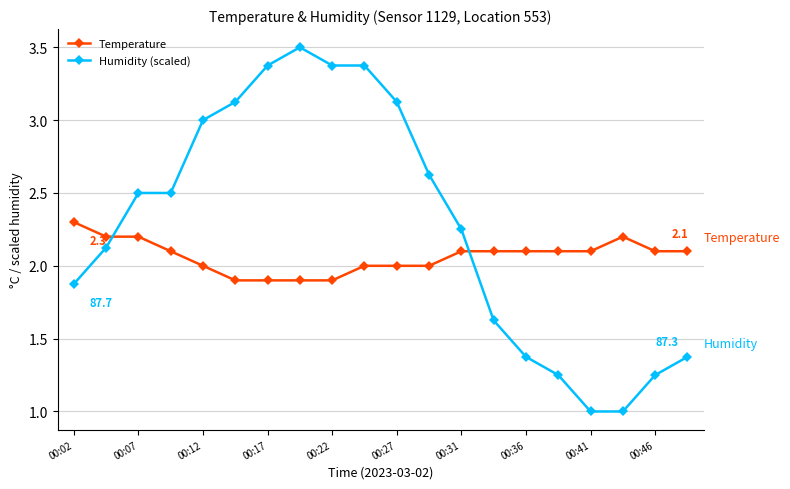

What is the difference between the maximum and minimum values in the Humidity (scaled) series?

2.5